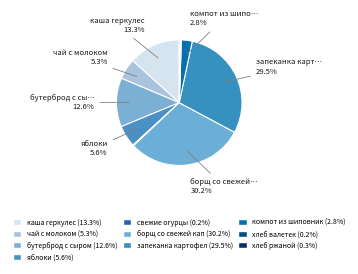

Rank the categories by value from highest to lowest.

борщ со свежей капустой, запеканка картофельная с мясом, каша геркулес, бутерброд с сыром, яблоки, чай с молоком, компот из шиповника, хлеб ржаной, свежие огурцы, хлеб валетек